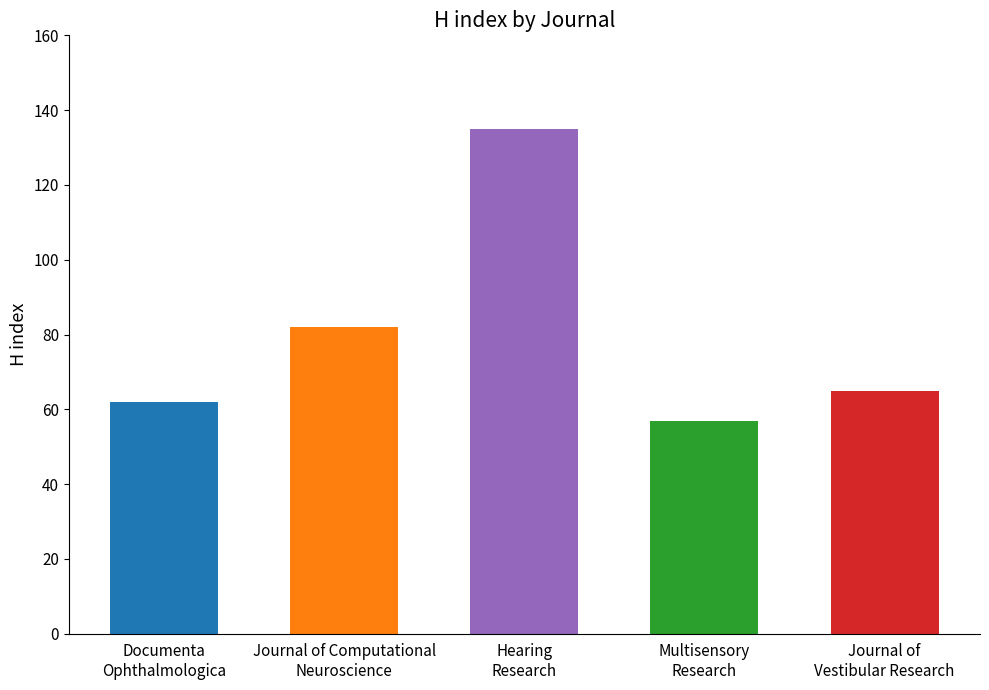

How many bars are there in total?

5